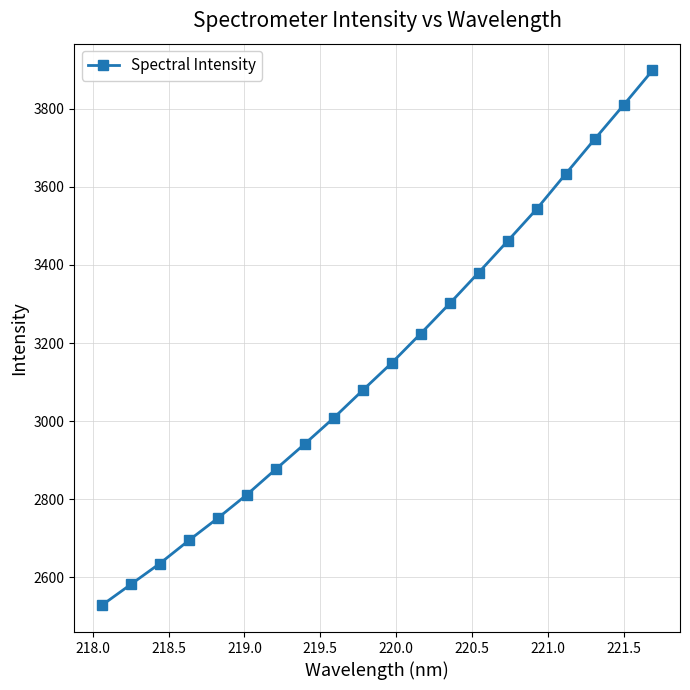

What is the sum of all values?

63028.7